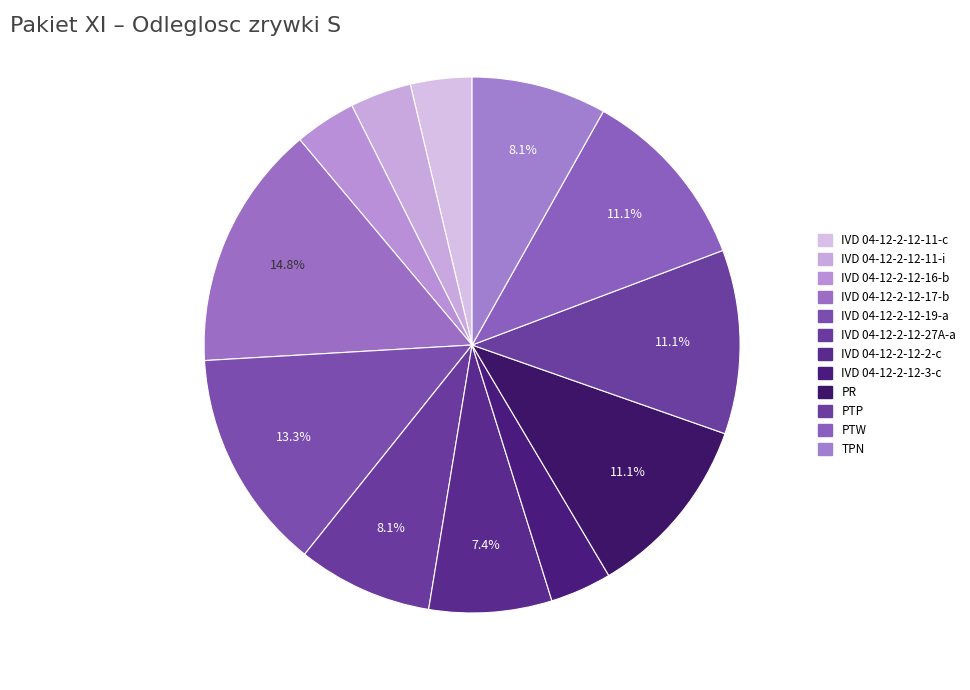

How many slices are in this pie chart?

12